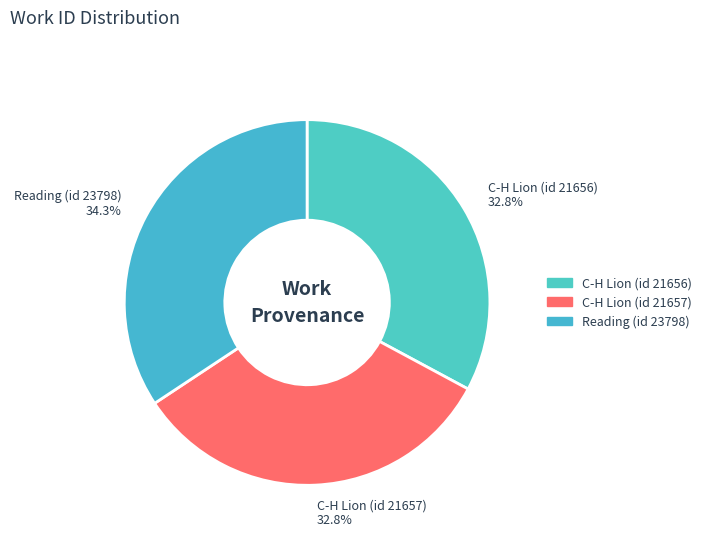

How many segments does this pie chart have?

3